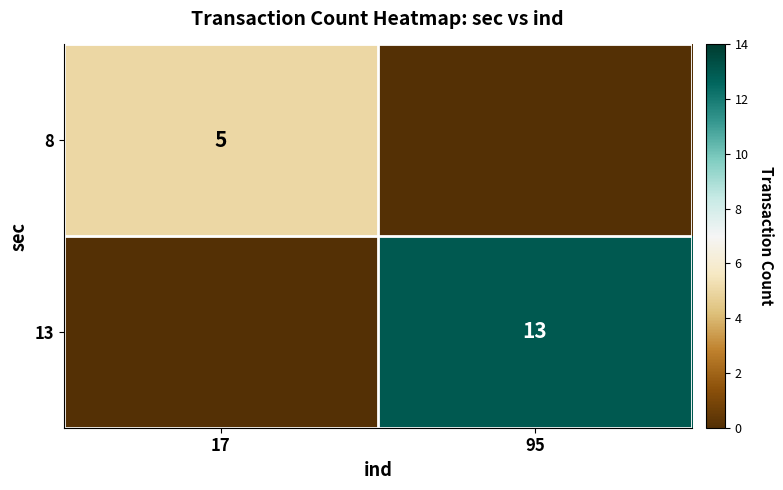

At which category does the chart reach its peak across all series?

95